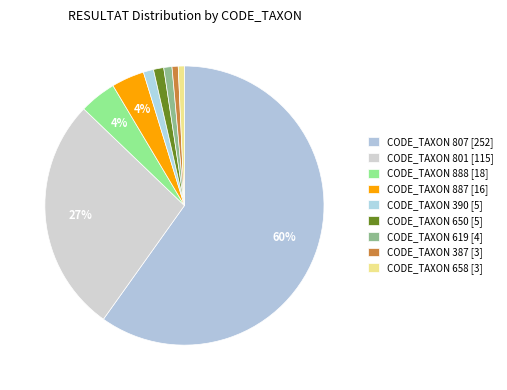

How many segments does this pie chart have?

9